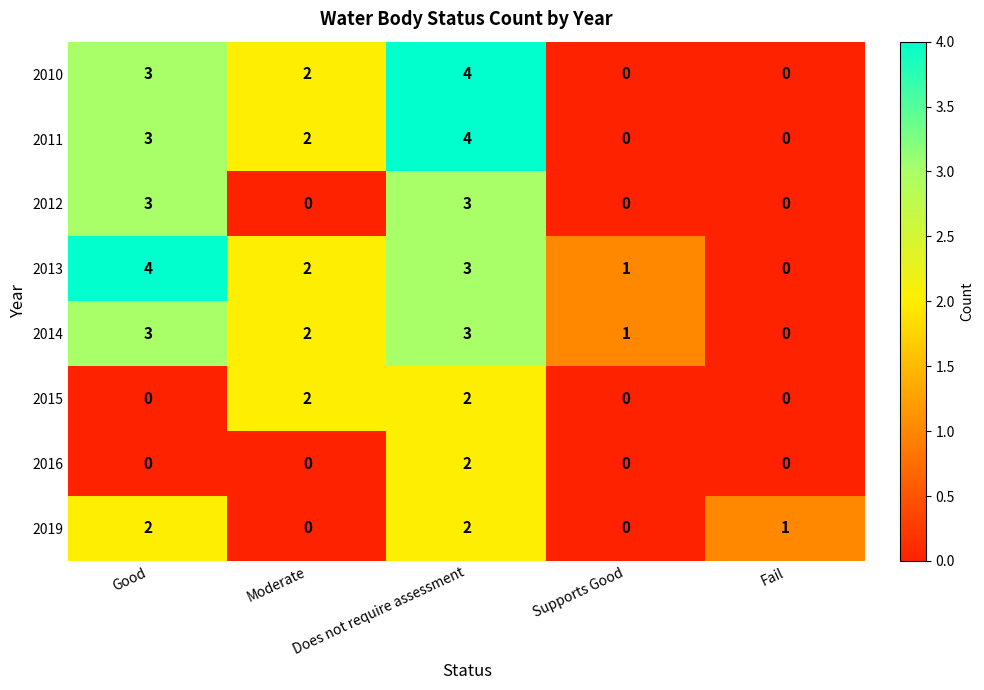

How many 2016 values are between 0 and 1?

4